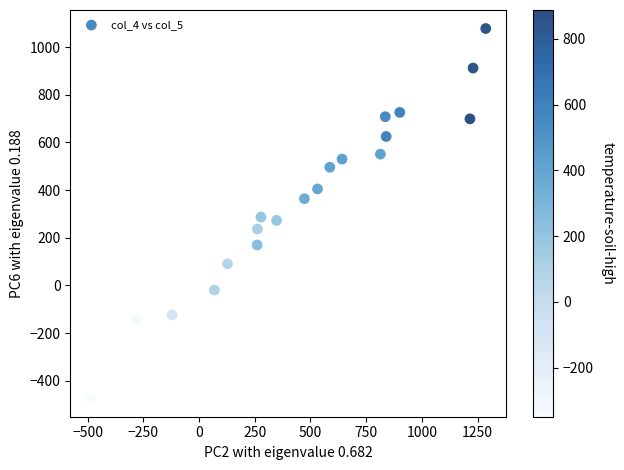

What is the range of X values (max minus min)?

1776